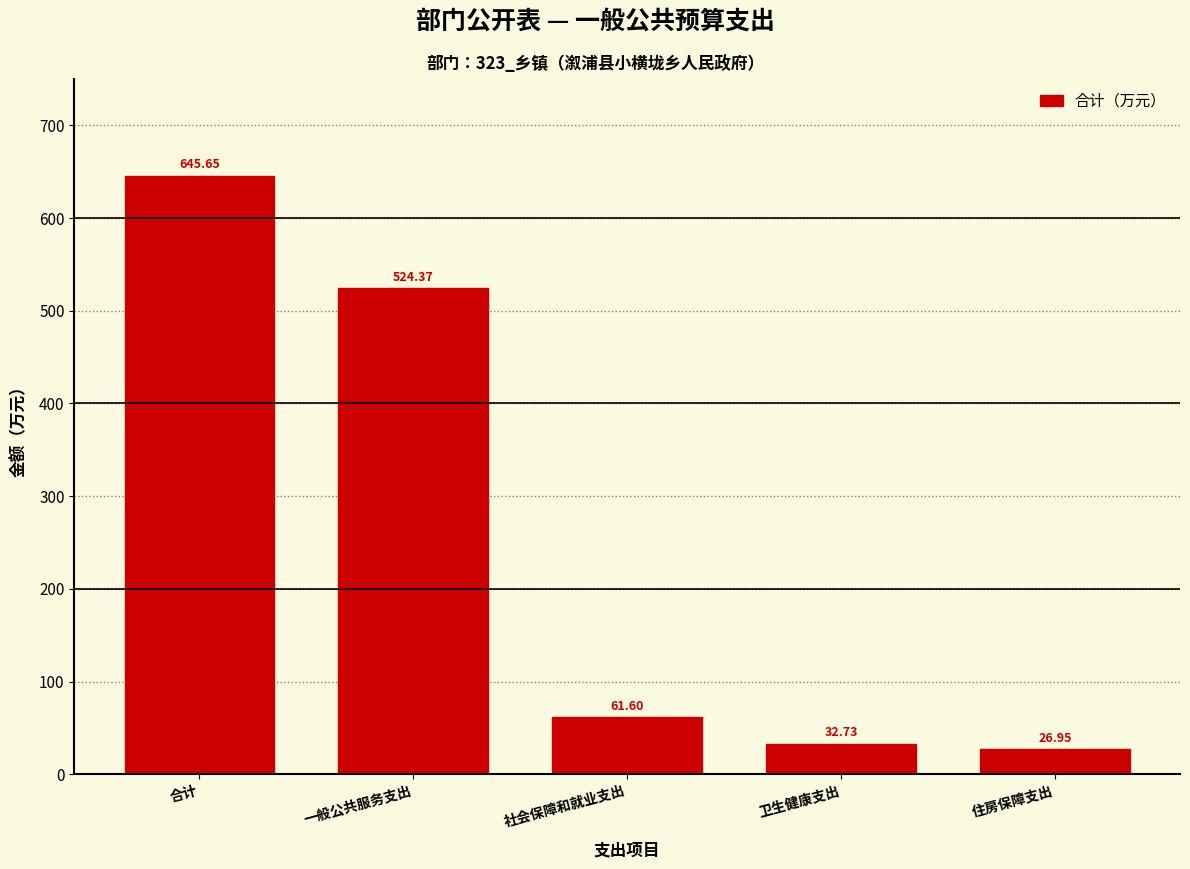

Rank the categories by value from highest to lowest.

合计, 一般公共服务支出, 社会保障和就业支出, 卫生健康支出, 住房保障支出